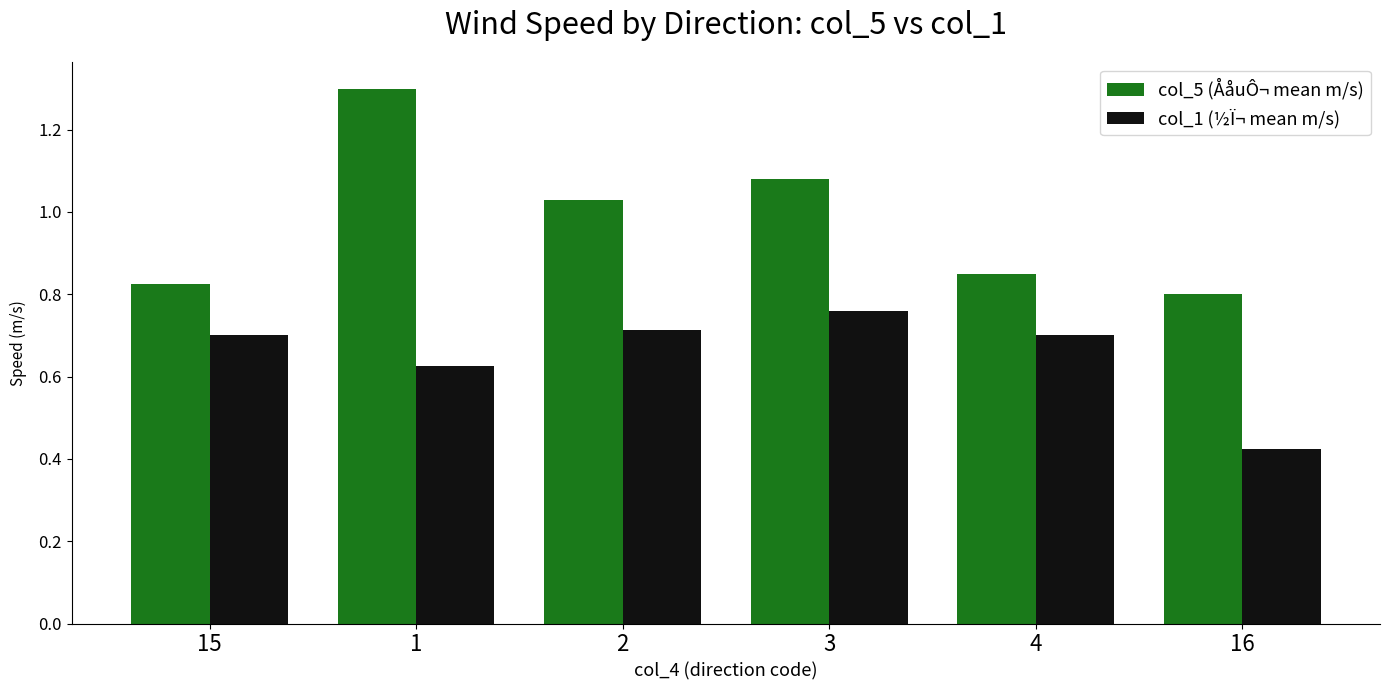

Which series has the largest range (max minus min)?

col_5 (ÅåuÔ¬ mean m/s)